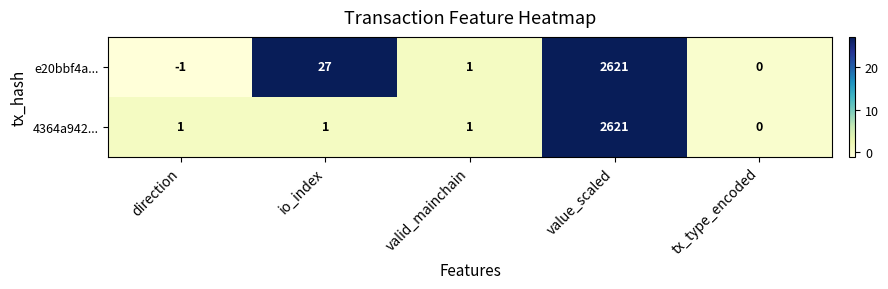

What is the maximum value for 4364a942...?

2621